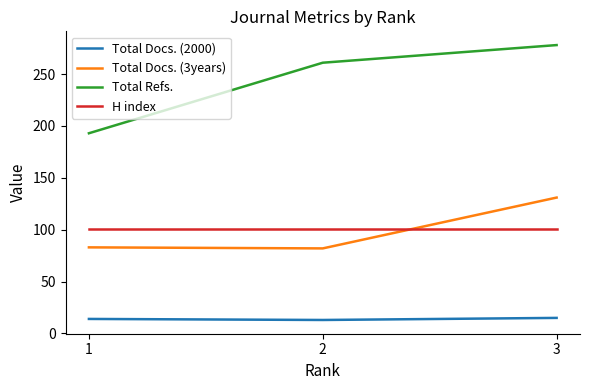

At which label does Total Docs. (3years) reach its peak?

3